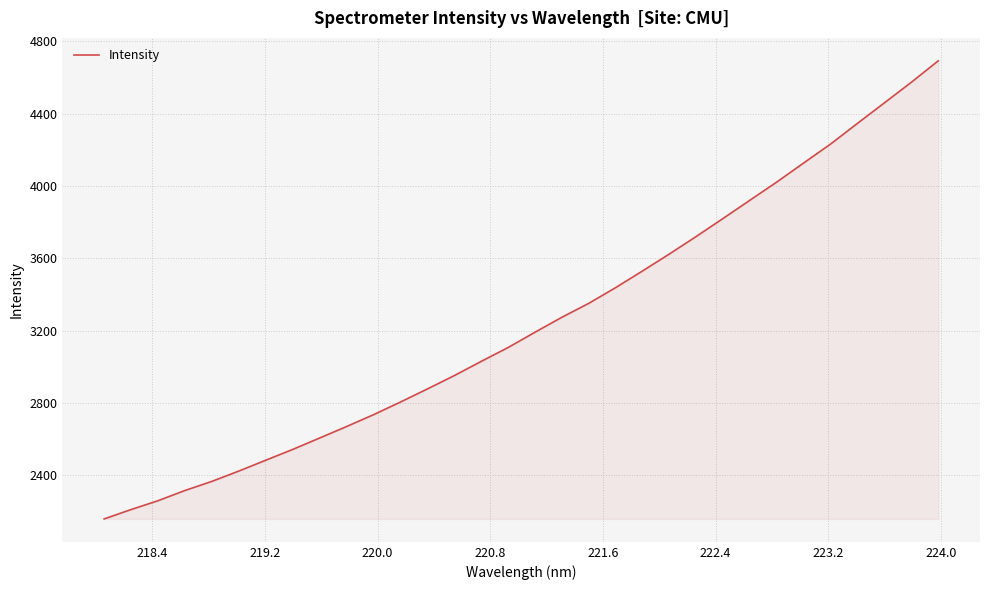

What is the difference between the maximum and minimum values?

2535.0